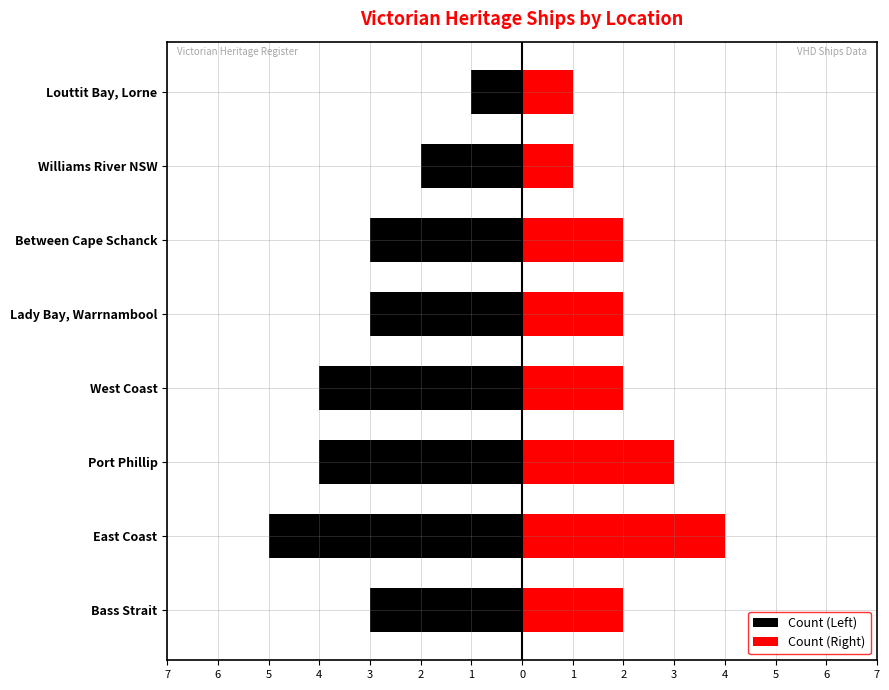

What is the lowest value of the Count (Right) series?

1